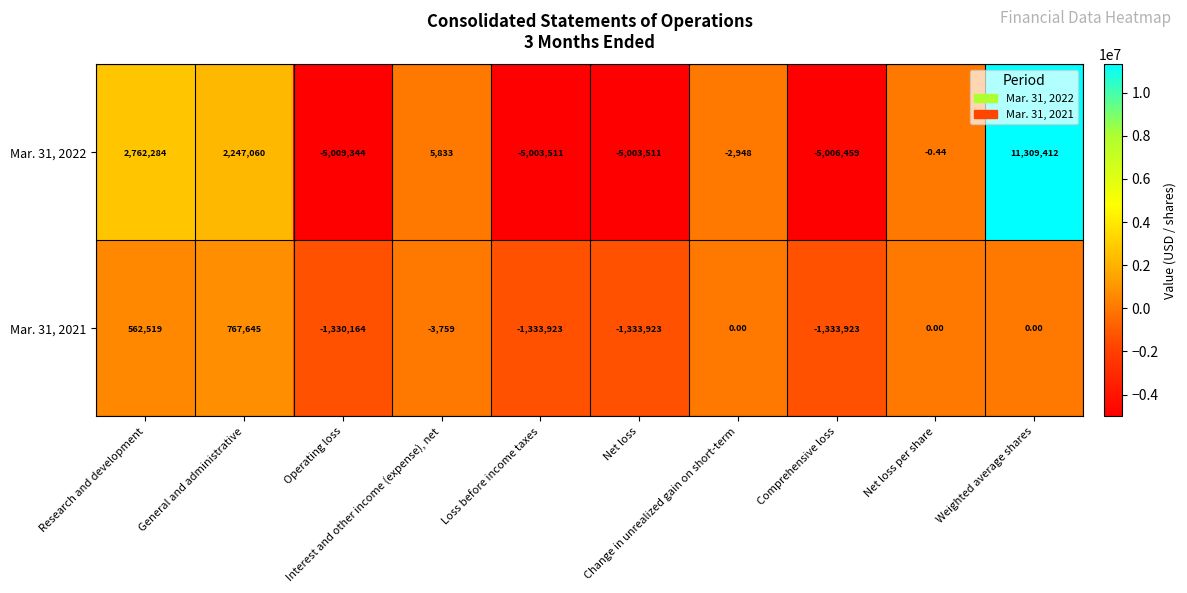

How many categories are shown in the chart?

10